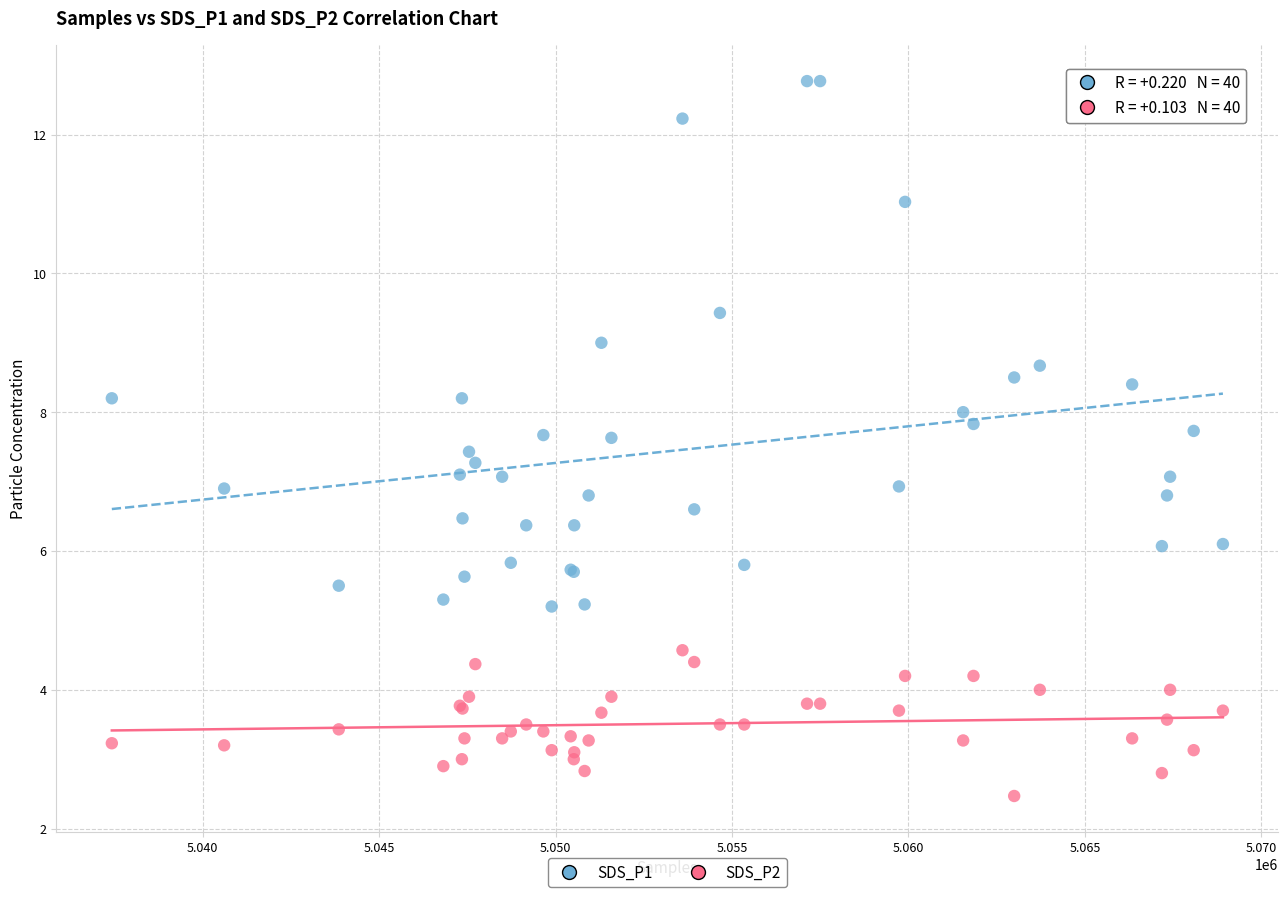

Which series has the largest Y range (max minus min)?

SDS_P1